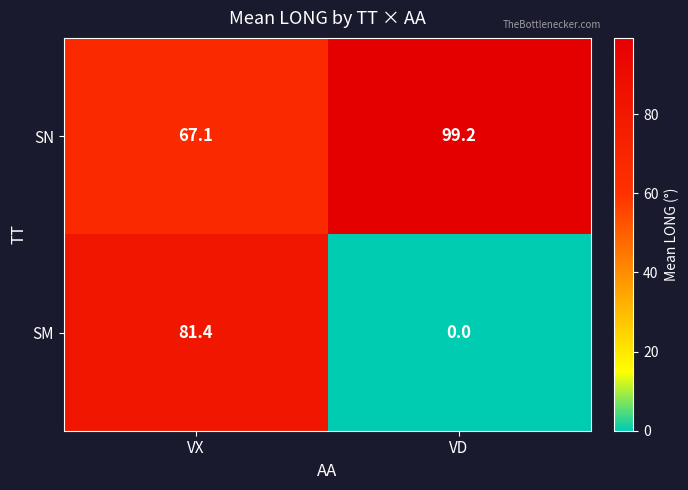

Reading left to right, extract all data points from this chart.

SN: VX=67.1	VD=99.2
SM: VX=81.4	VD=0.0